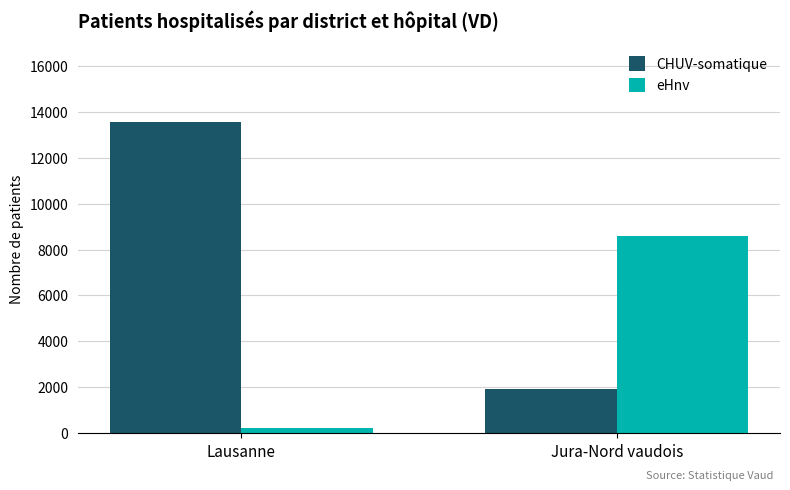

True or false: CHUV-somatique has a value of 22065 at Lausanne.

False